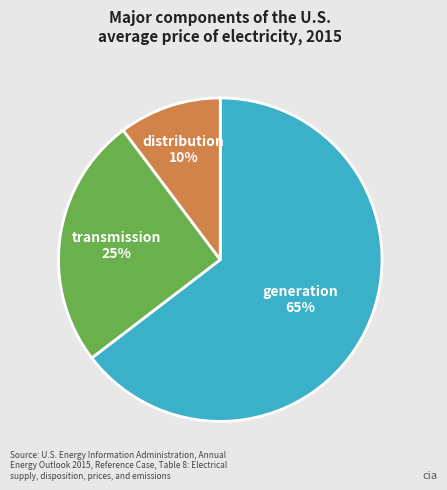

Is there a majority slice in this chart?

Yes